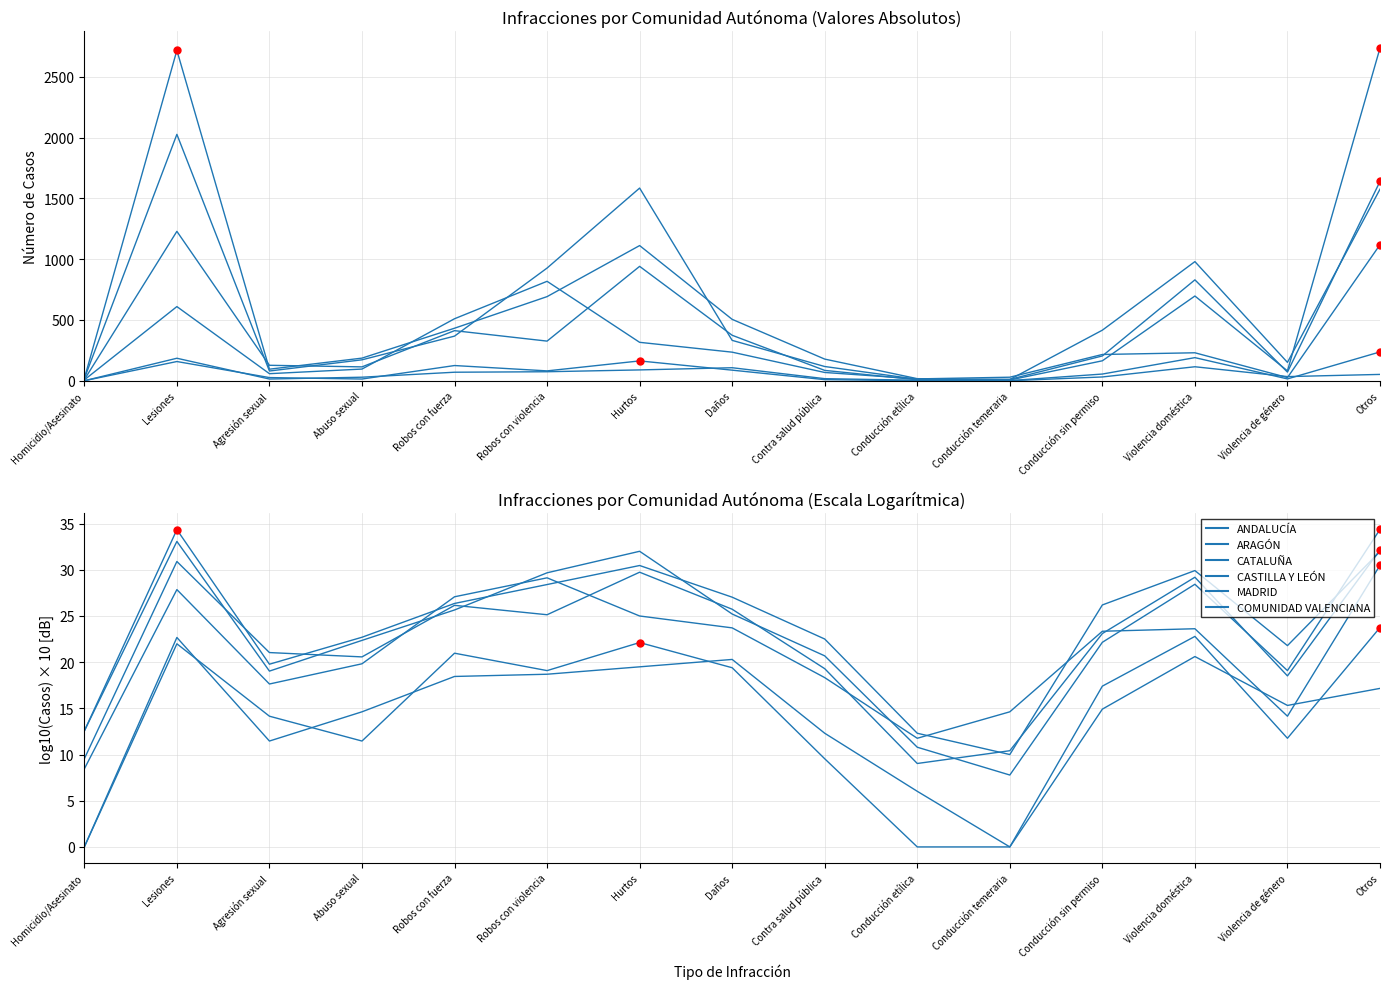

In ARAGÓN, how many points are lower than both neighbors (excluding endpoints)?

3